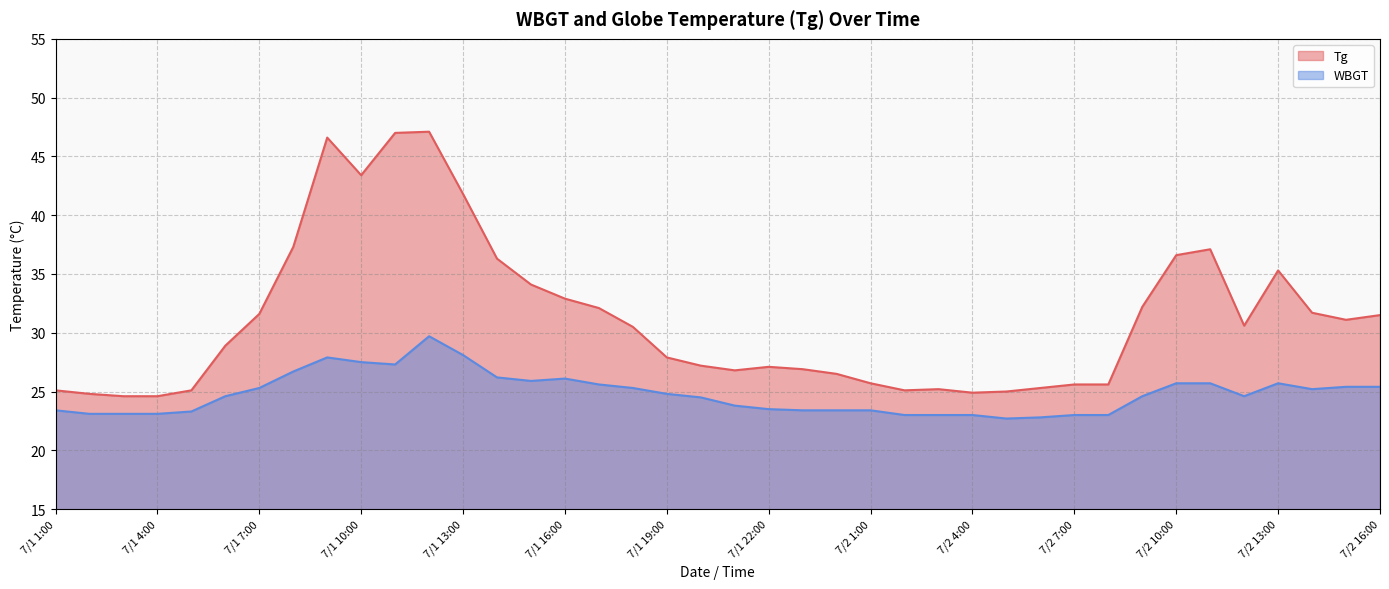

Is the value of WBGT at 7/2 16:00 greater than the value of Tg at 7/1 23:00?

No